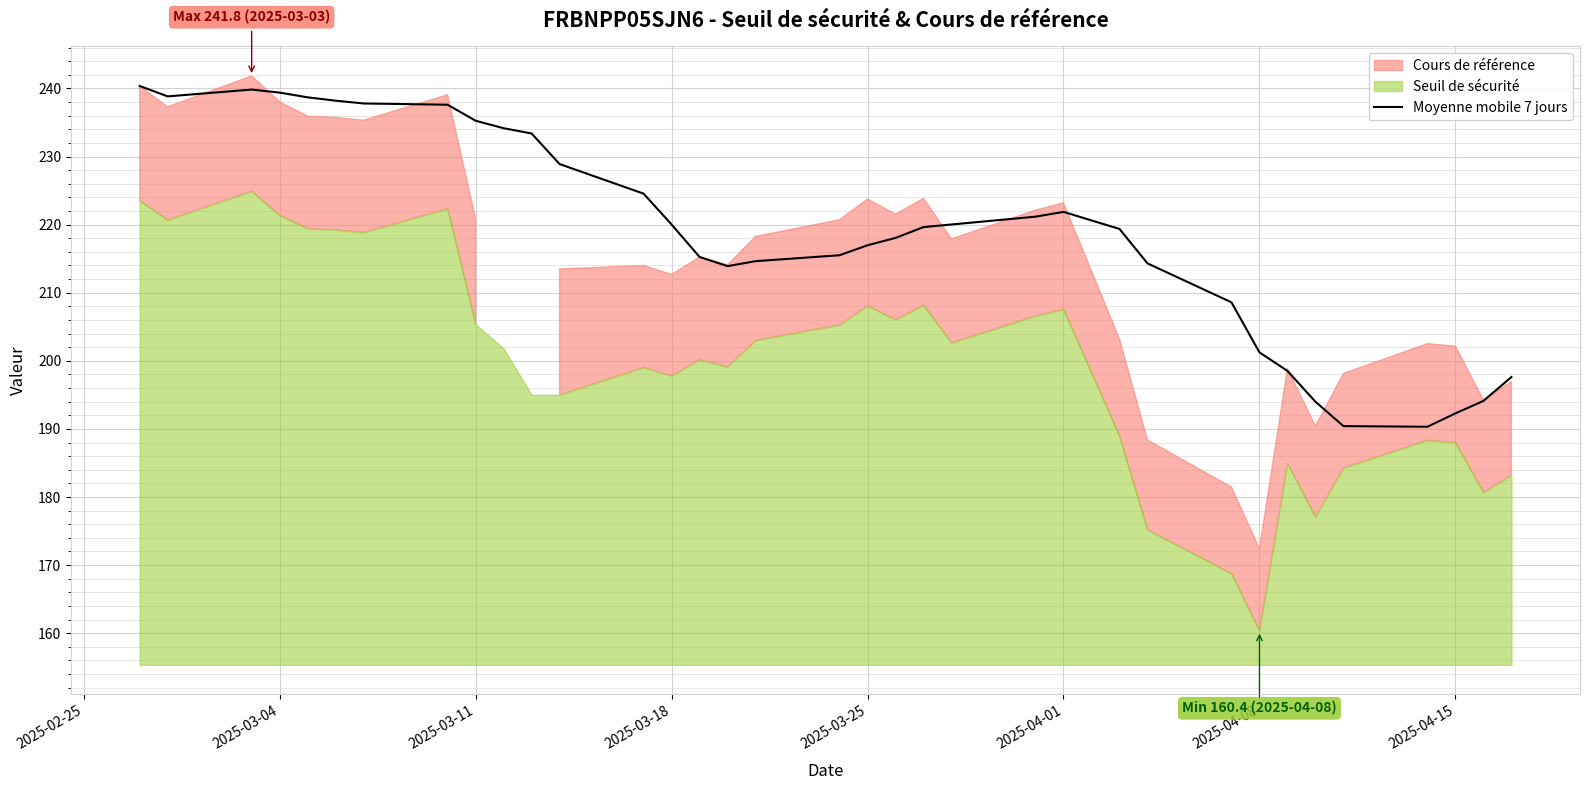

What is the maximum value for Moyenne mobile 7 jours?

240.4